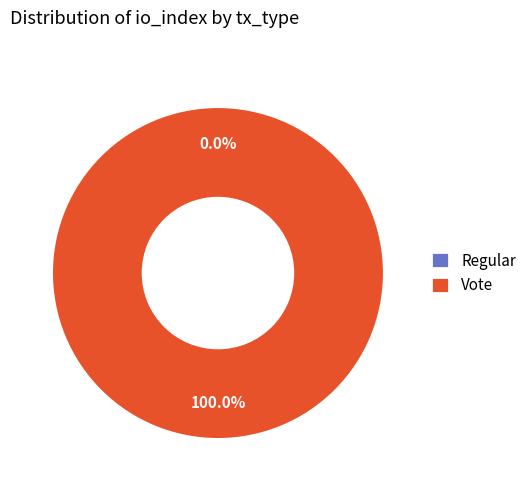

Does any single category account for the majority?

Yes